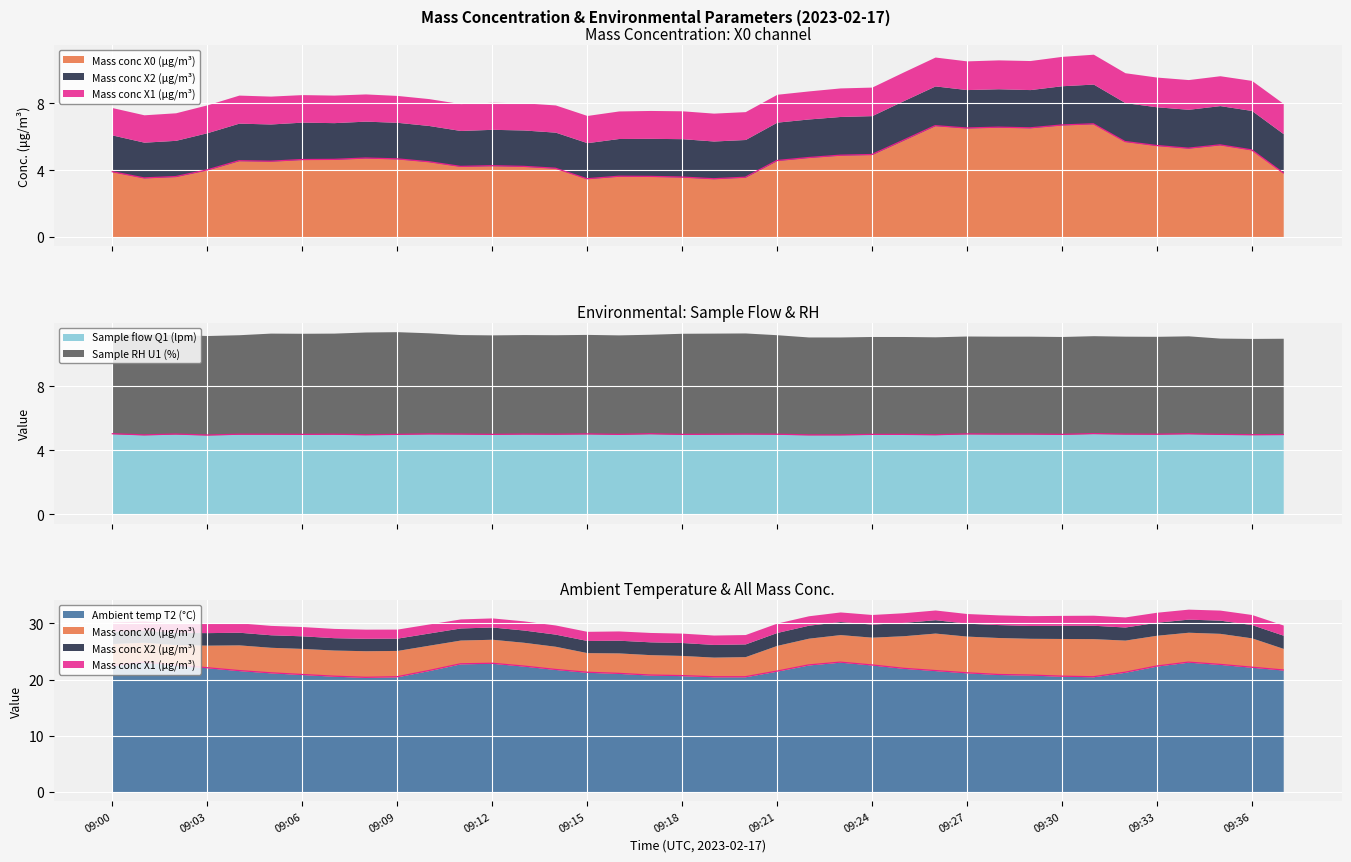

Rank the categories by Mass conc X0 (μg/m³) value from highest to lowest.

09:31, 09:30, 09:26, 09:28, 09:29, 09:27, 09:25, 09:32, 09:35, 09:33, 09:34, 09:36, 09:24, 09:23, 09:22, 09:08, 09:09, 09:07, 09:06, 09:21, 09:04, 09:05, 09:10, 09:12, 09:11, 09:13, 09:14, 09:03, 09:00, 09:37, 09:16, 09:17, 09:02, 09:18, 09:20, 09:01, 09:15, 09:19